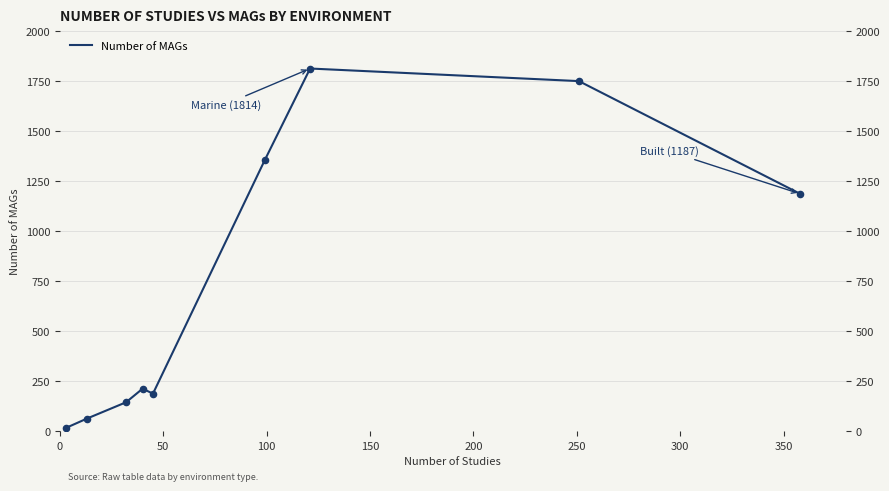

What is the difference between the maximum and minimum values?

1798